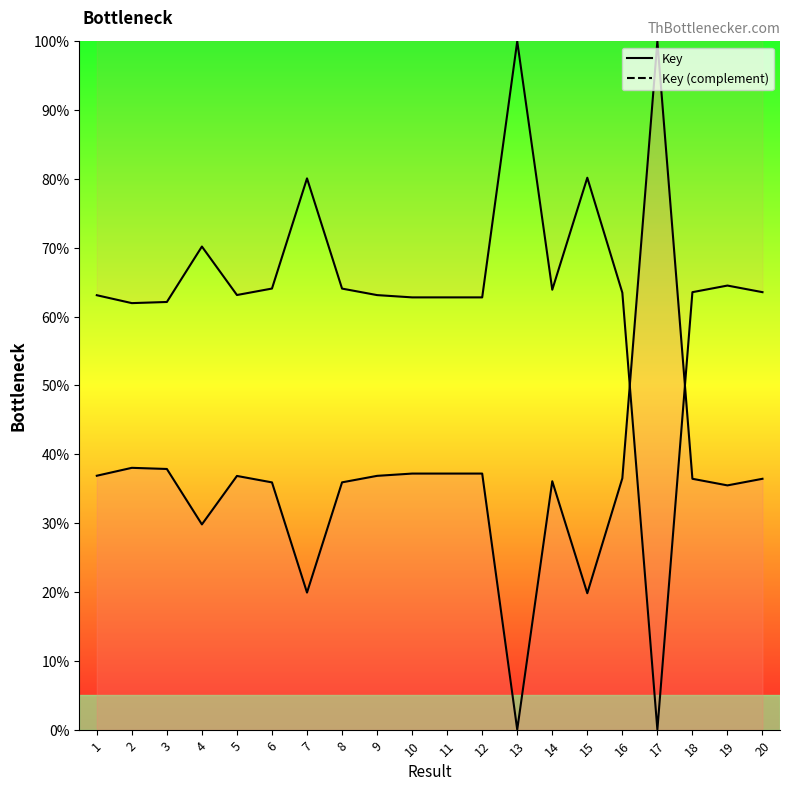

Count the number of categories in the chart.

20